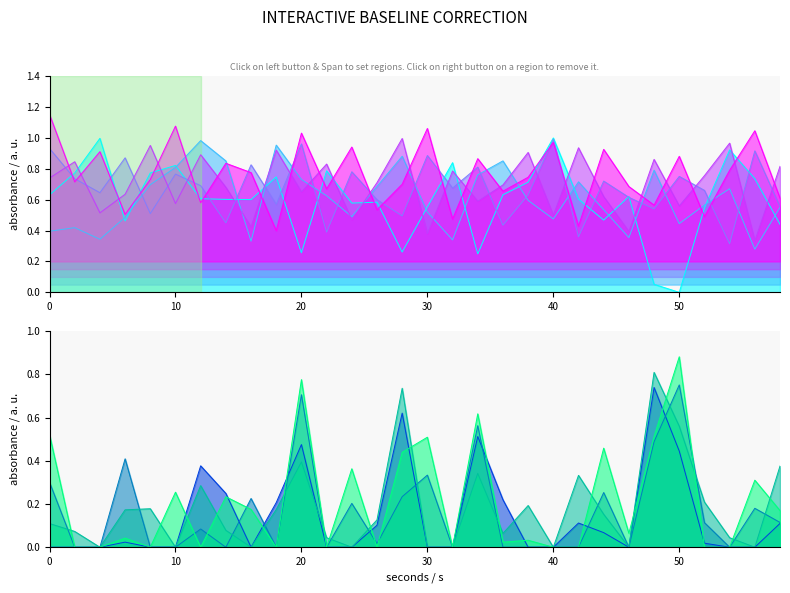

What is the difference between the maximum and minimum values in the trace_4 series?

0.8